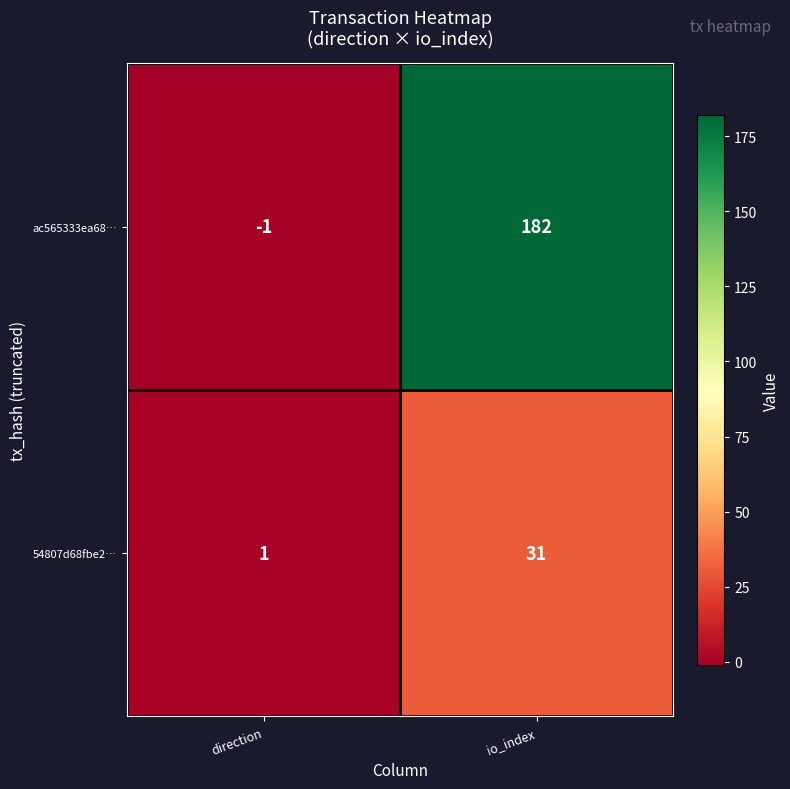

At which label is ac565333ea68… closest to 90?

direction